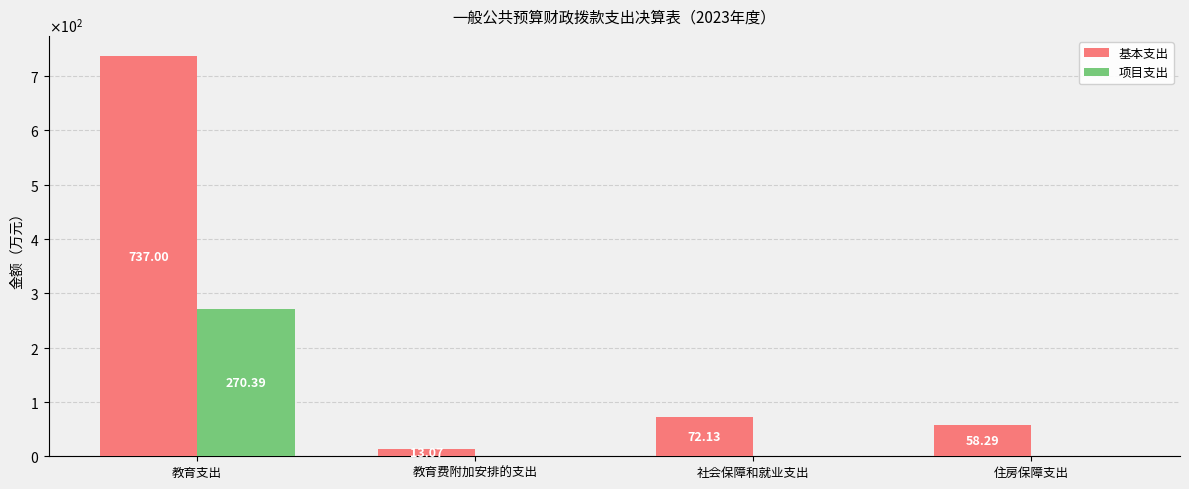

Are the bars horizontal?

No